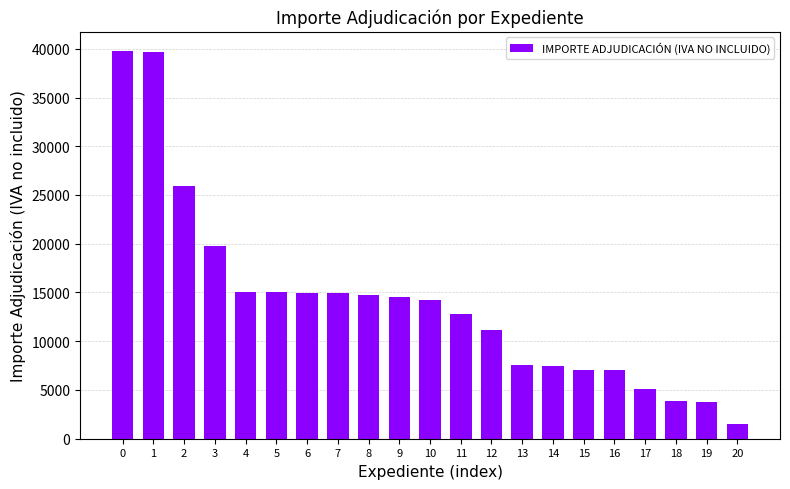

What is the value of the 2nd bar from the left?

39690.0